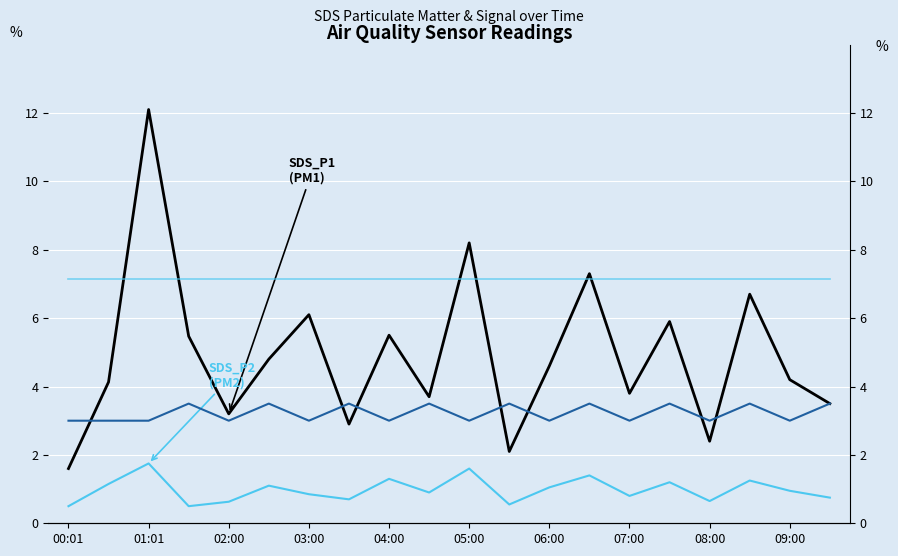

How many lines are shown in the chart?

4